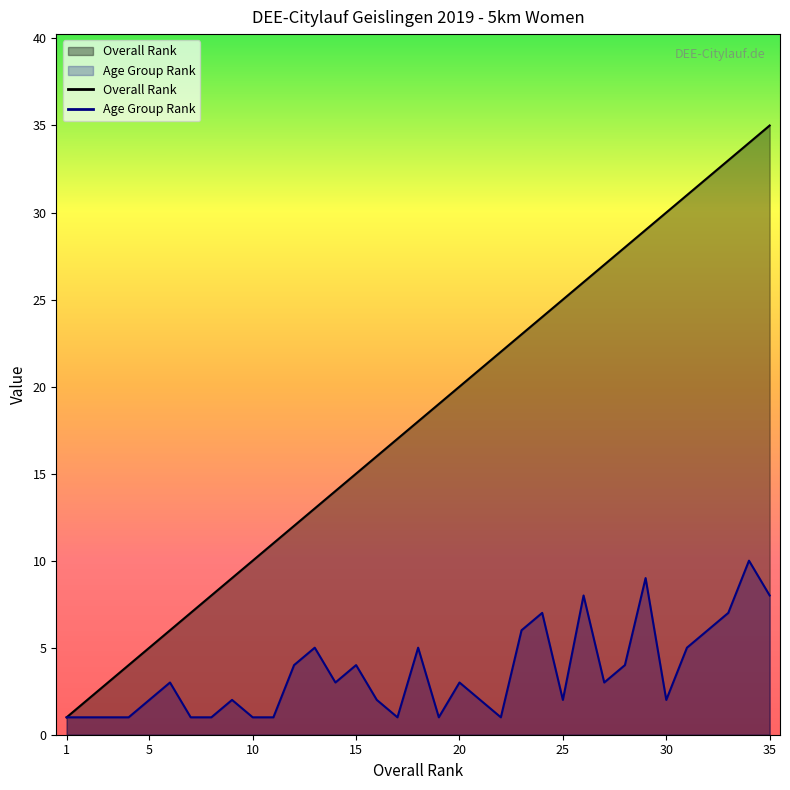

The value of Platz at 17 is 23. True or false?

False